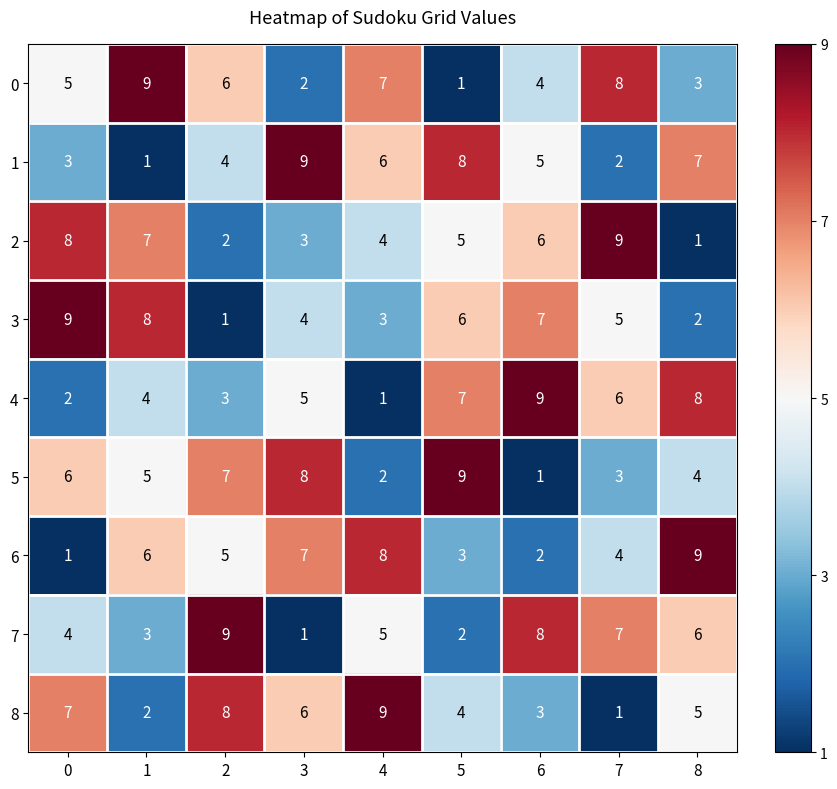

What is the maximum value shown in the chart?

9